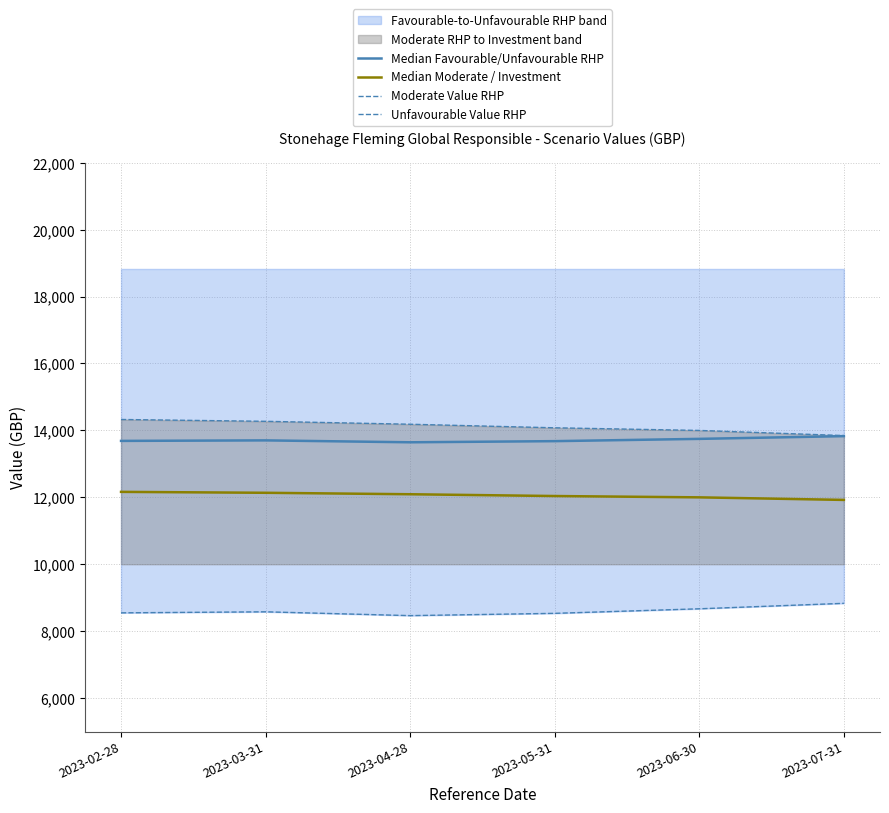

Where is Median Favourable/Unfavourable RHP nearest to the value 13736?

2023-06-30